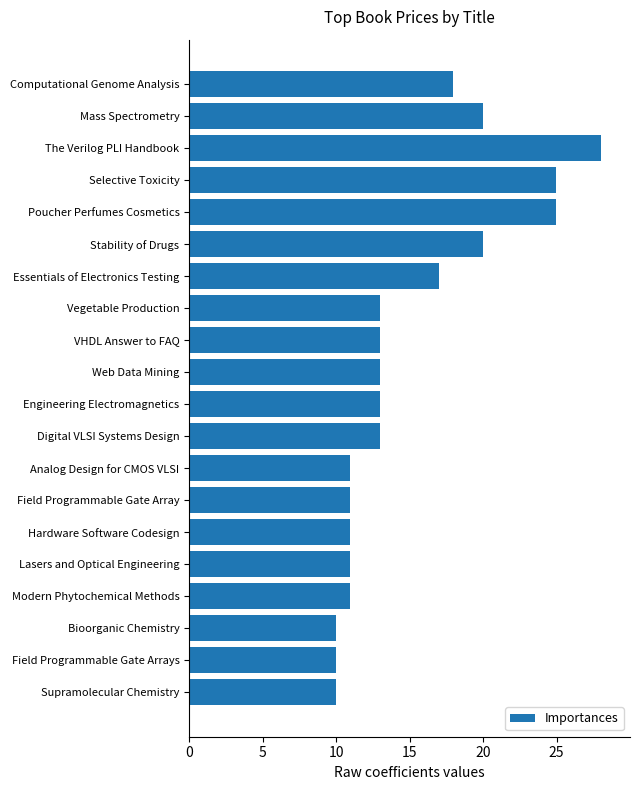

The value at Hardware Software Codesign is 17.7. True or false?

False